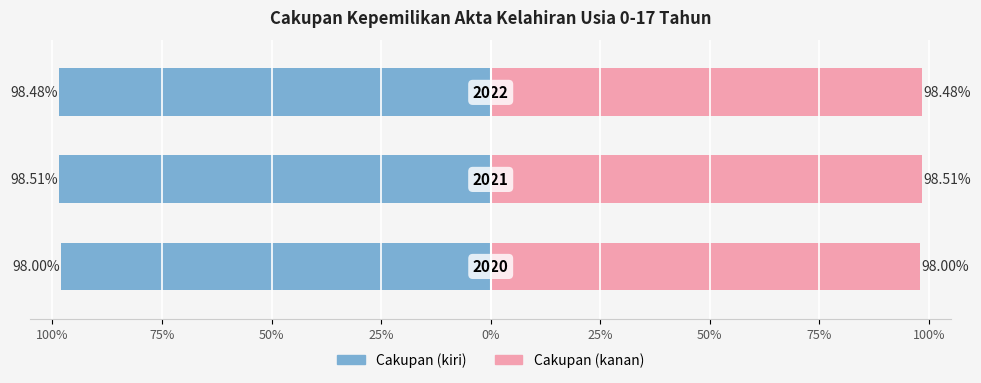

Reading left to right, what are all the values shown in this chart?

98.0	98.5	98.5